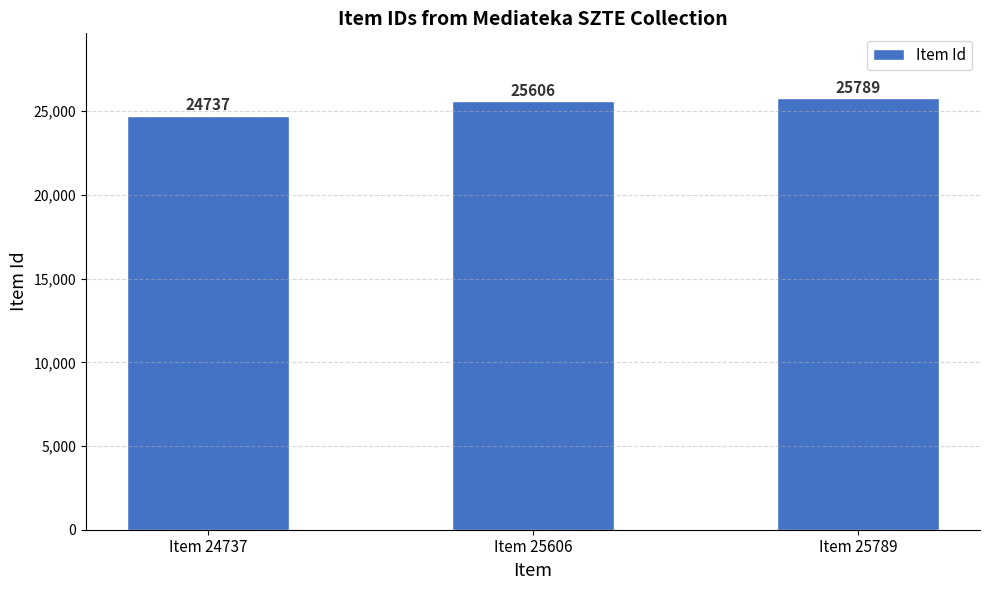

What is the approximate value at Item 25606, to the nearest 100?

25600